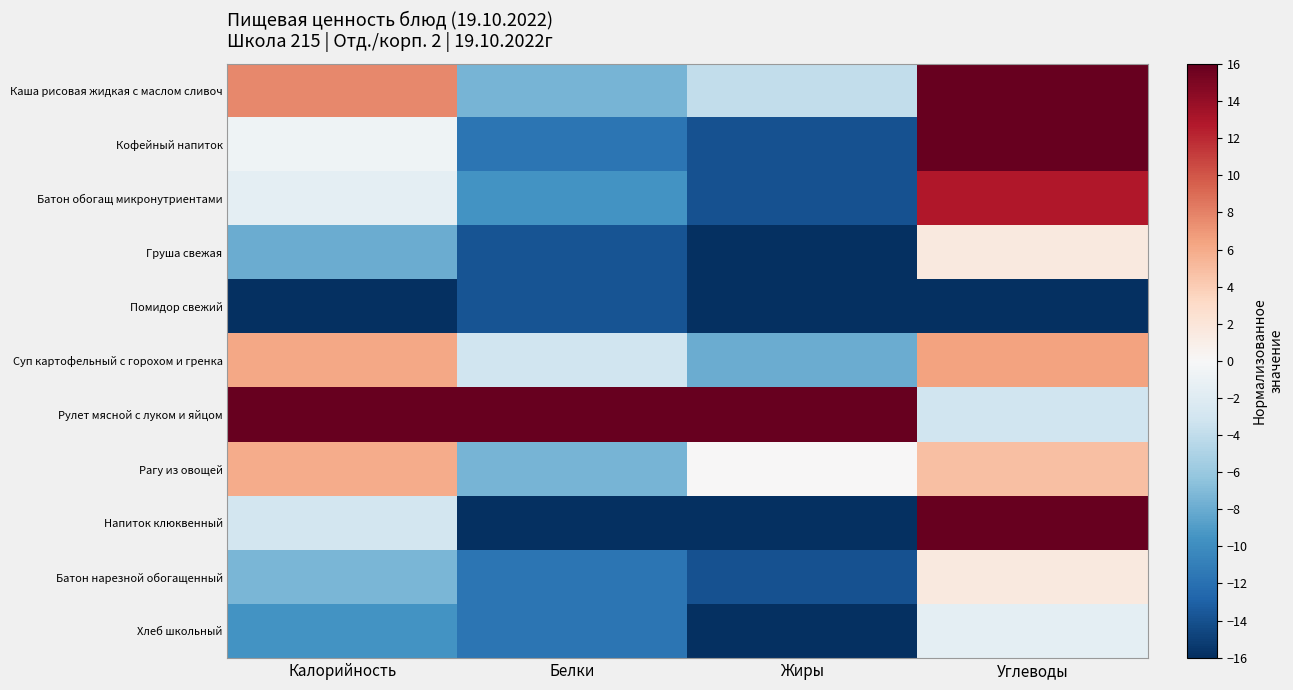

Reading left to right, extract all data points from this chart.

Каша рисовая жидкая с маслом сливоч: Калорийность=7.7	Белки=-7.5	Жиры=-4.0	Углеводы=16.0
Кофейный напиток: Калорийность=-0.6	Белки=-11.7	Жиры=-14.0	Углеводы=16.0
Батон обогащ микронутриентами: Калорийность=-1.6	Белки=-9.6	Жиры=-14.0	Углеводы=12.8
Груша свежая: Калорийность=-8.0	Белки=-13.9	Жиры=-16.0	Углеводы=1.6
Помидор свежий: Калорийность=-16.0	Белки=-13.9	Жиры=-16.0	Углеводы=-16.0
Суп картофельный с горохом и гренка: Калорийность=6.2	Белки=-3.2	Жиры=-8.0	Углеводы=6.4
Рулет мясной с луком и яйцом: Калорийность=16.0	Белки=16.0	Жиры=16.0	Углеводы=-3.2
Рагу из овощей: Калорийность=5.9	Белки=-7.5	Жиры=0.0	Углеводы=4.8
Напиток клюквенный: Калорийность=-2.9	Белки=-16.0	Жиры=-16.0	Углеводы=16.0
Батон нарезной обогащенный: Калорийность=-7.4	Белки=-11.7	Жиры=-14.0	Углеводы=1.6
Хлеб школьный: Калорийность=-9.6	Белки=-11.7	Жиры=-16.0	Углеводы=-1.6